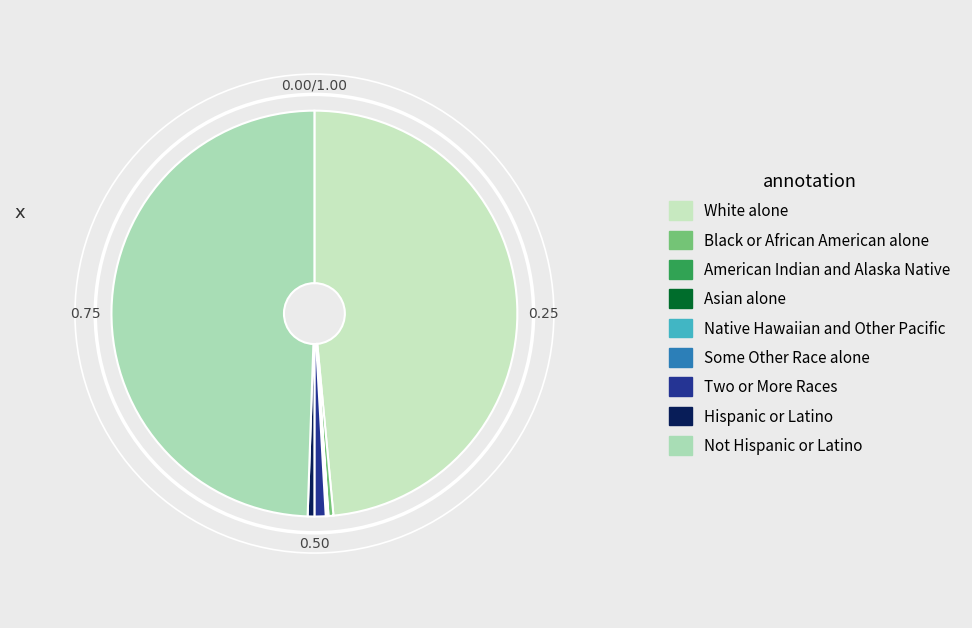

Does Hispanic or Latino account for over 50% of the chart?

No